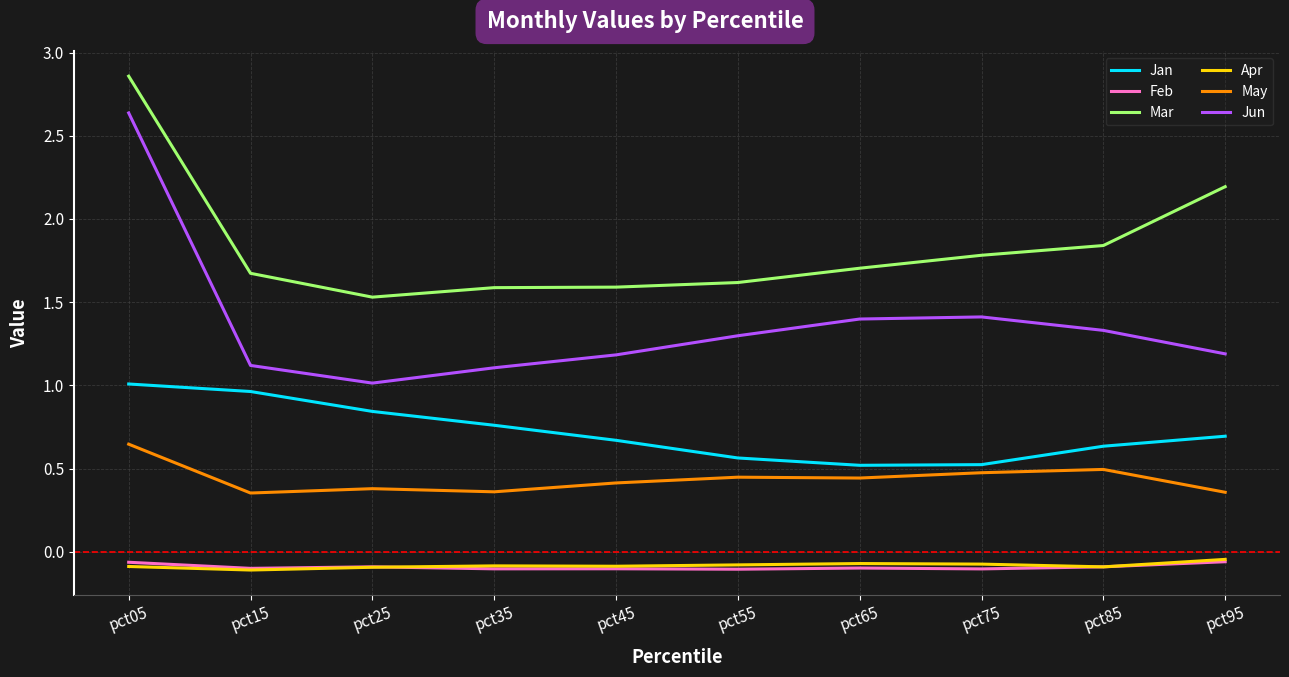

What is the difference between the highest and lowest values at pct95?

2.3